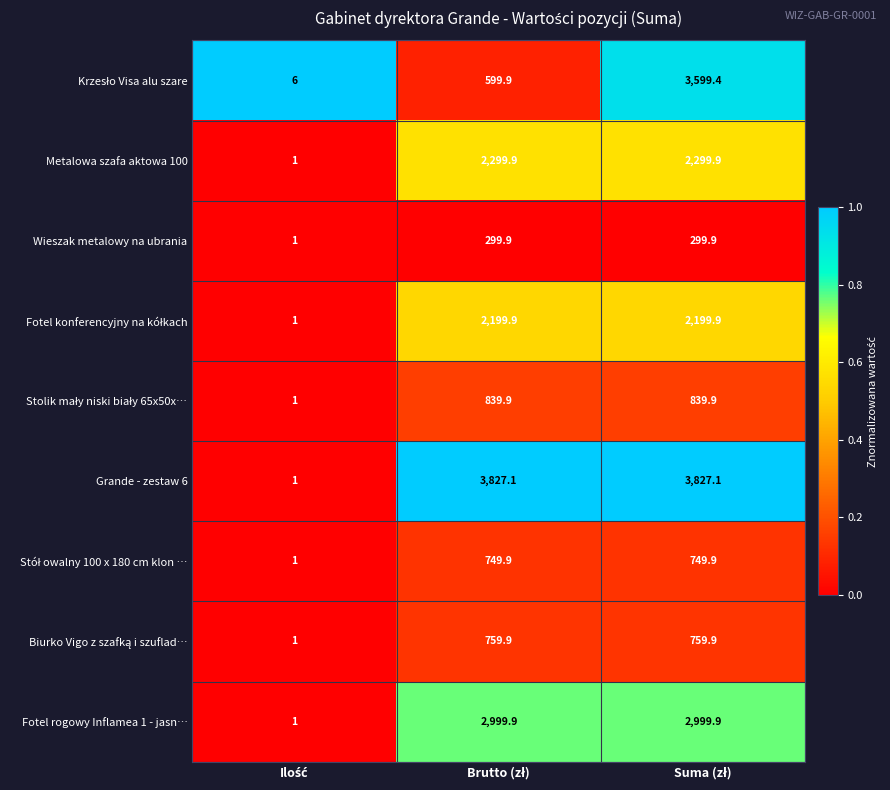

What is the smallest value displayed?

1.0